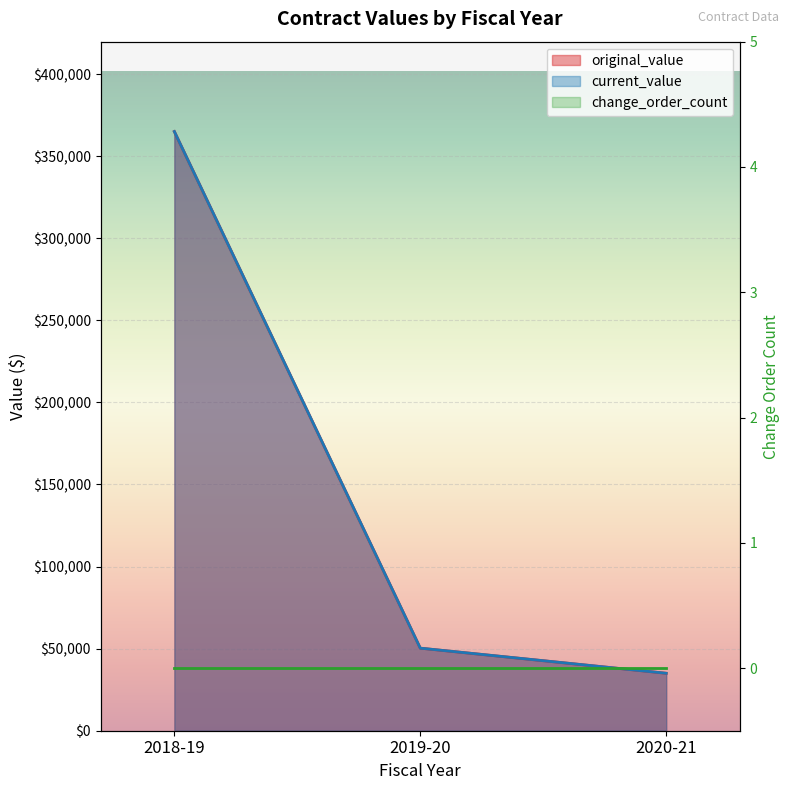

How many lines are shown in the chart?

2